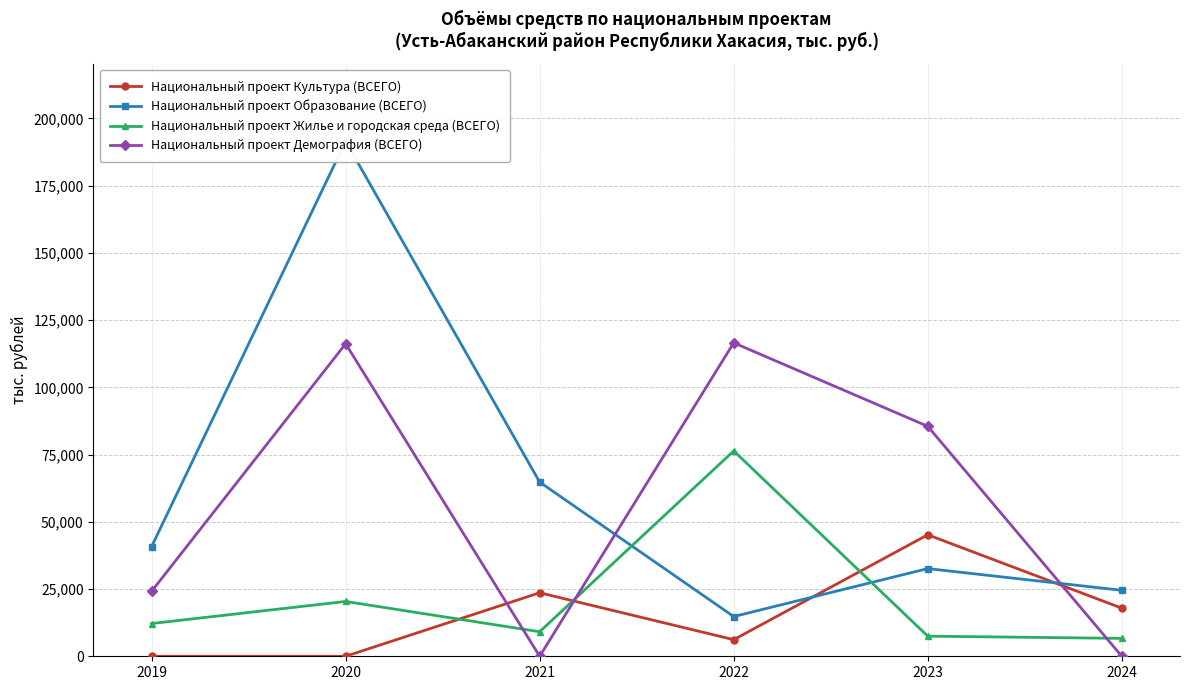

What are all the series names shown in the legend?

Национальный проект Культура (ВСЕГО), Национальный проект Образование (ВСЕГО), Национальный проект Жилье и городская среда (ВСЕГО), Национальный проект Демография (ВСЕГО)